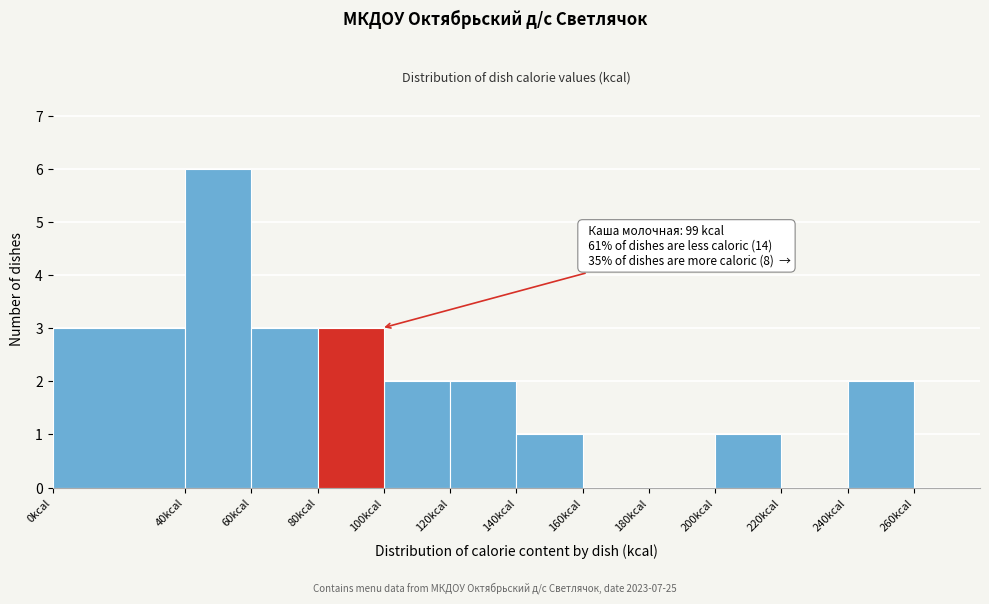

Which range on the x-axis has the tallest bar?

40 to 60